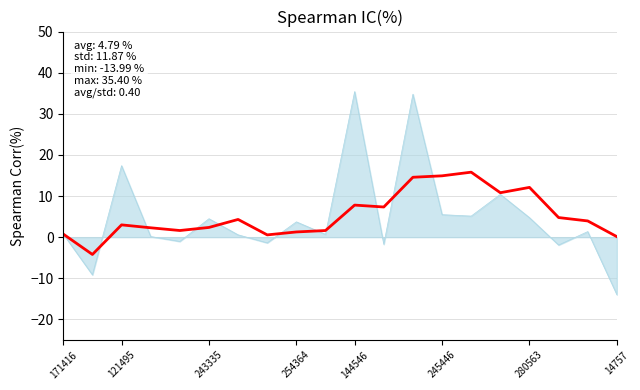

What is the greatest value displayed?

35.4